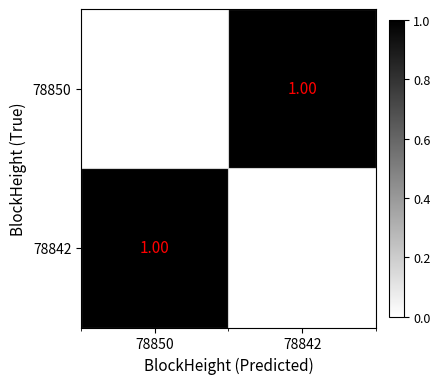

The 78850 series shows 1 at 78842. True or false?

True